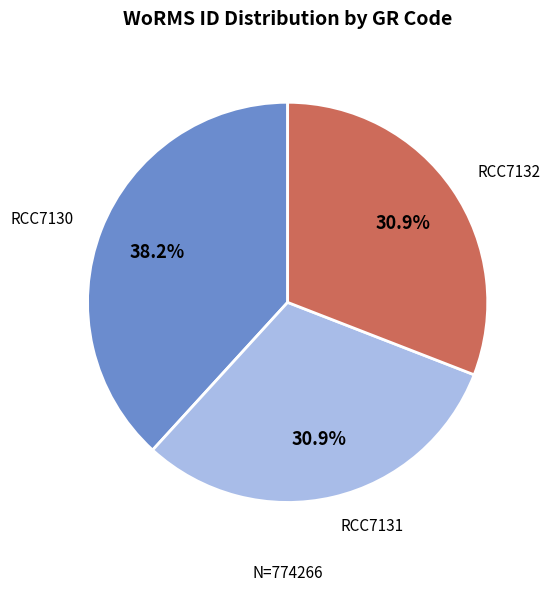

Which slice is the largest?

RCC7130